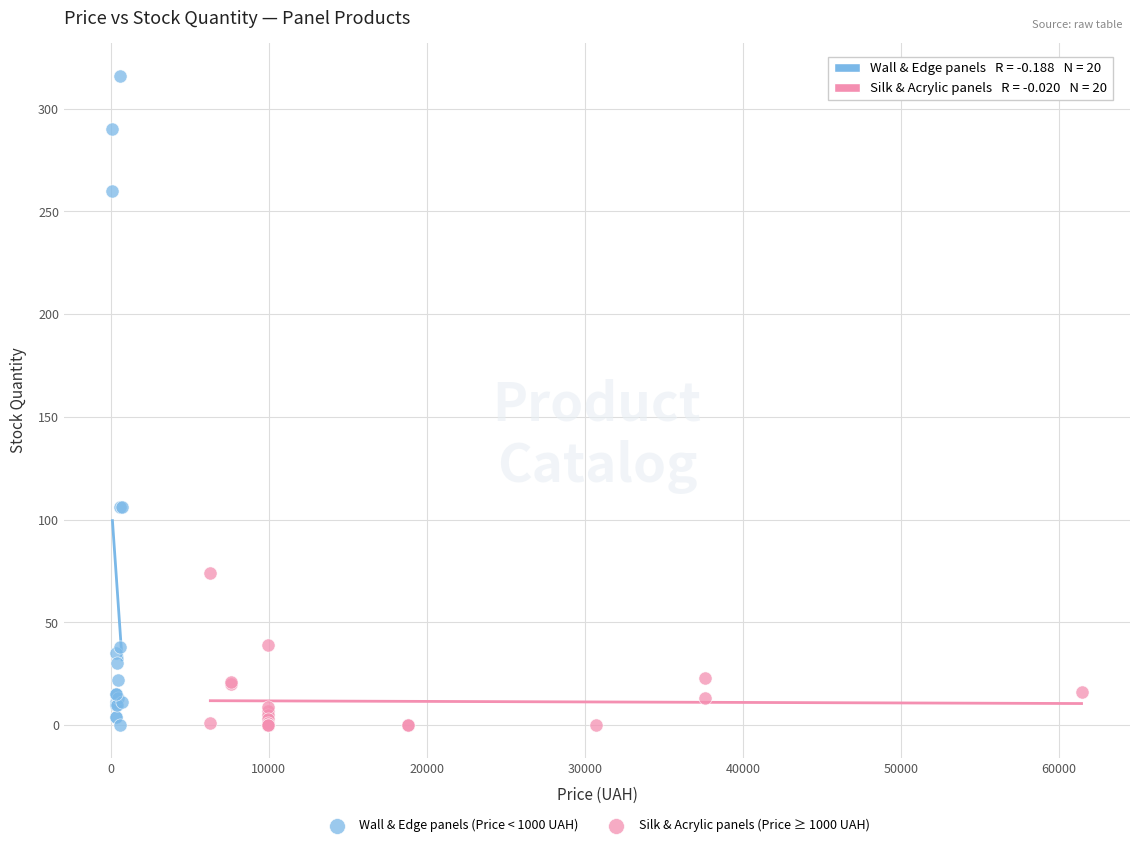

Which series contains the highest Y value?

Wall & Edge panels (Price < 1000 UAH)